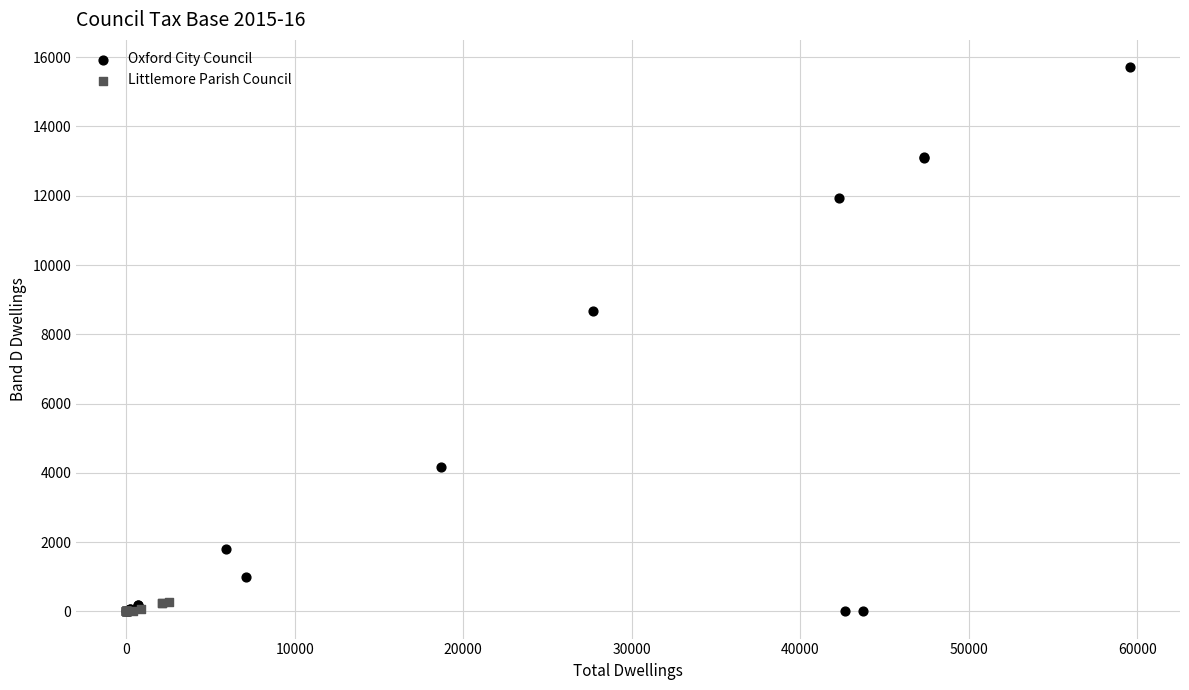

Which series contains the highest Y value?

Oxford City Council